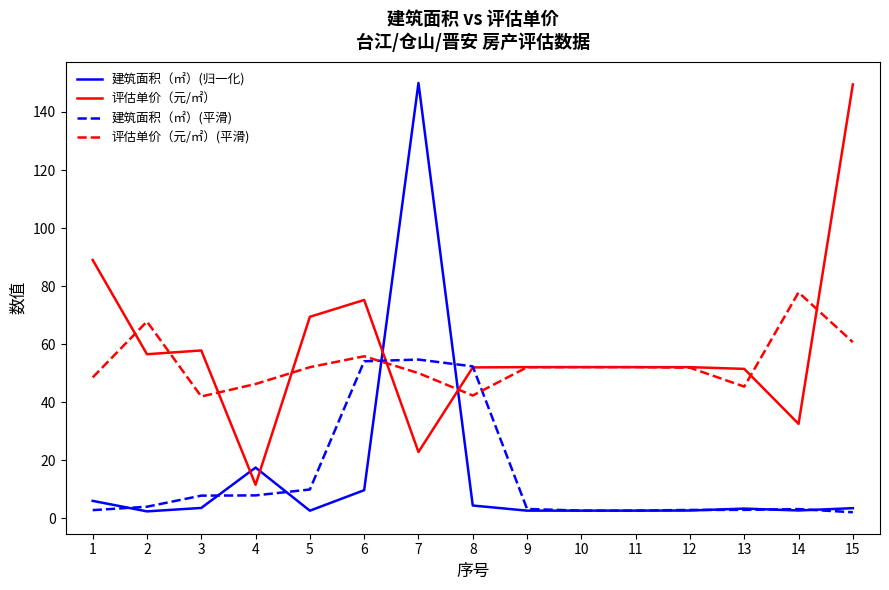

The value of 评估单价（元/㎡）(平滑) at 6 is 55.8. True or false?

True